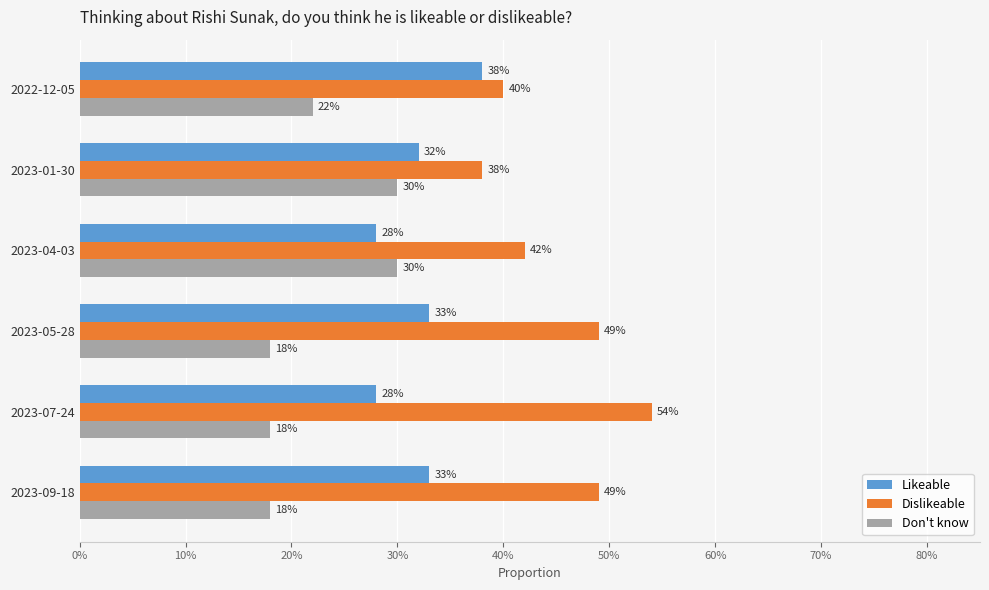

What is the value of the Dislikeable bar at the 1st from the left?

0.4